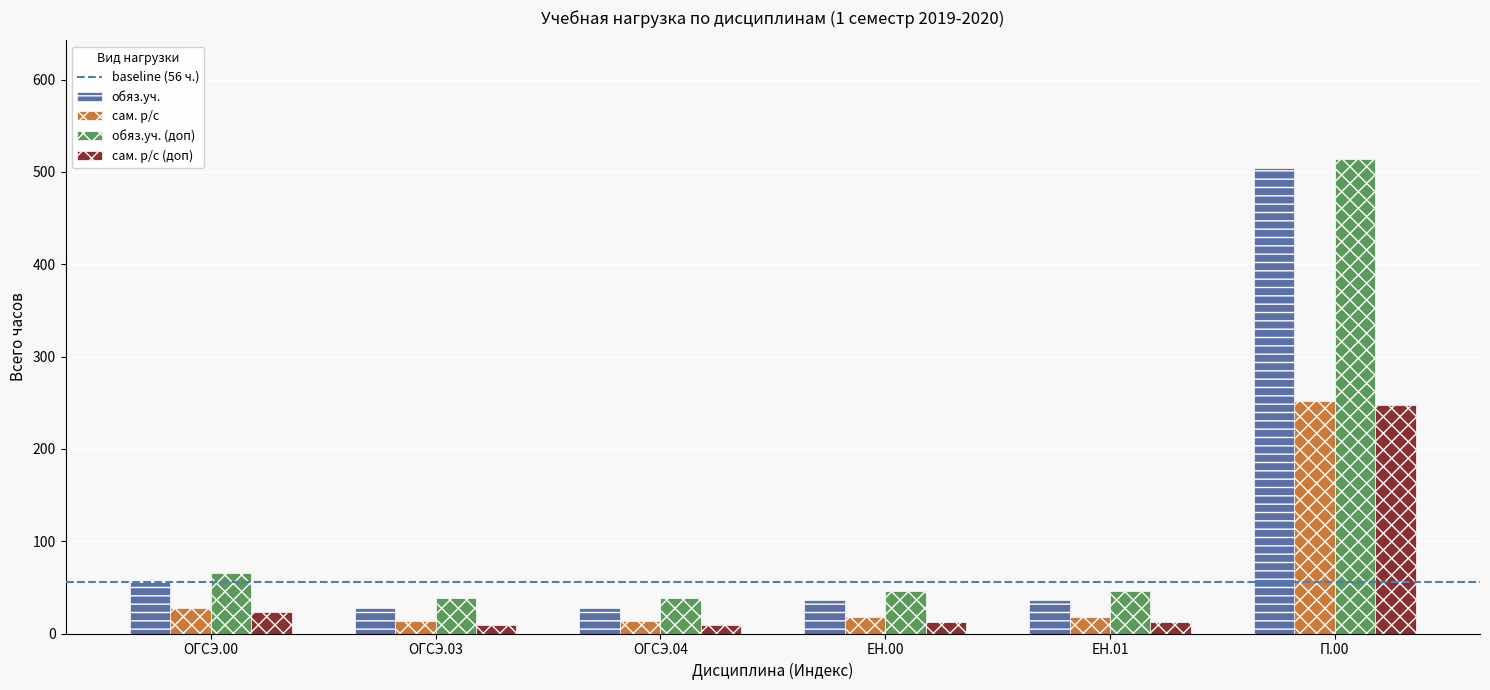

The value of обяз.уч. (доп) at ОГСЭ.03 is 66. True or false?

False